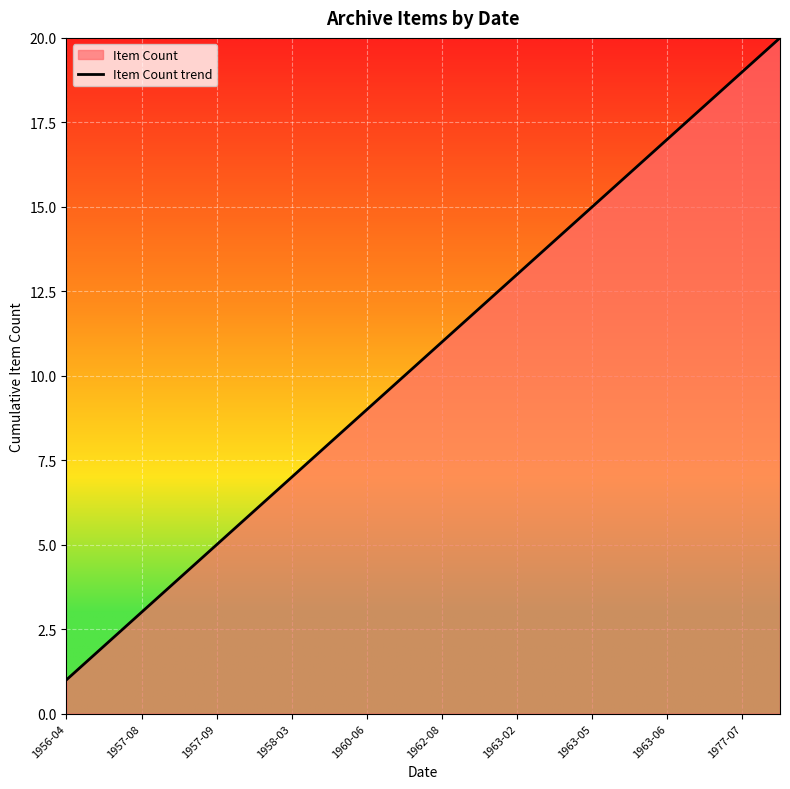

Read the value at 1963-05.

15